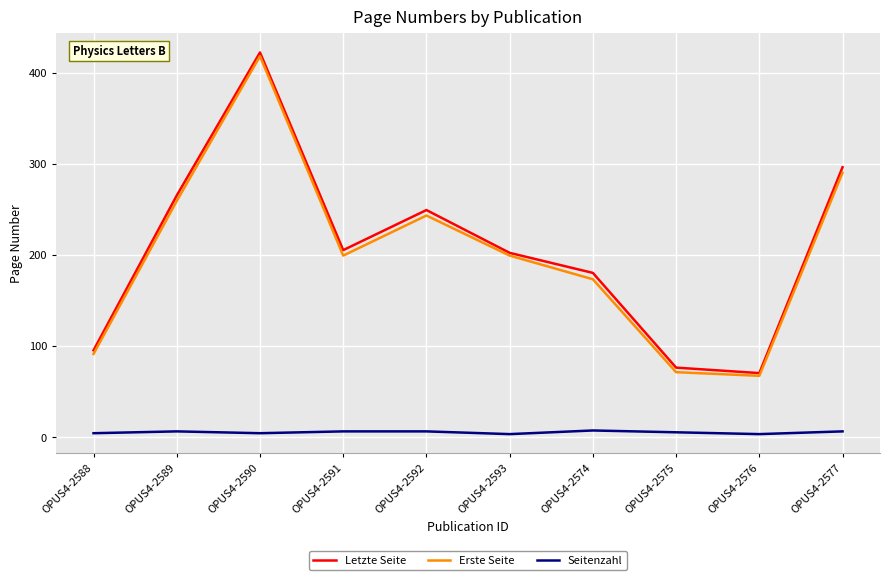

At which label does Erste Seite reach its minimum?

OPUS4-2576